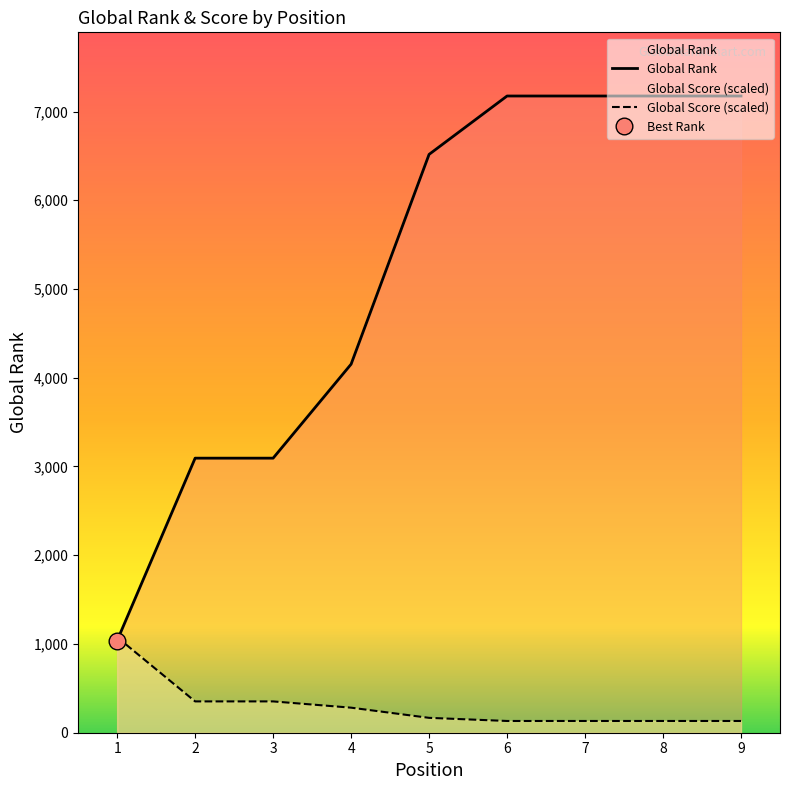

At which category is the sum across all series the highest?

6